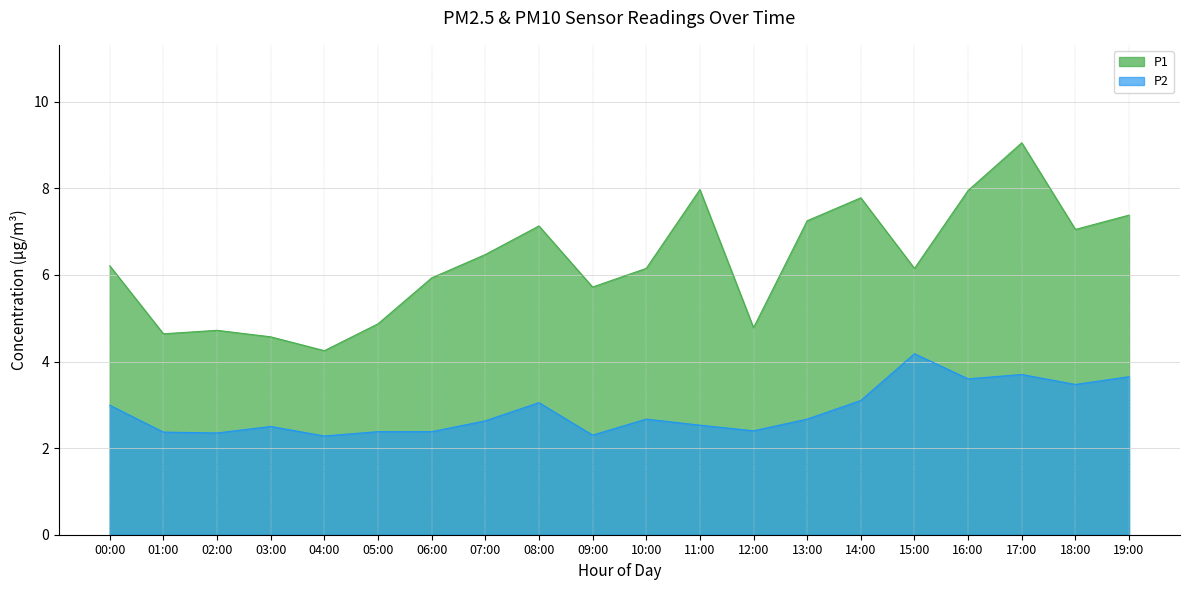

The P2 series shows 3.6 at 16:00. True or false?

True